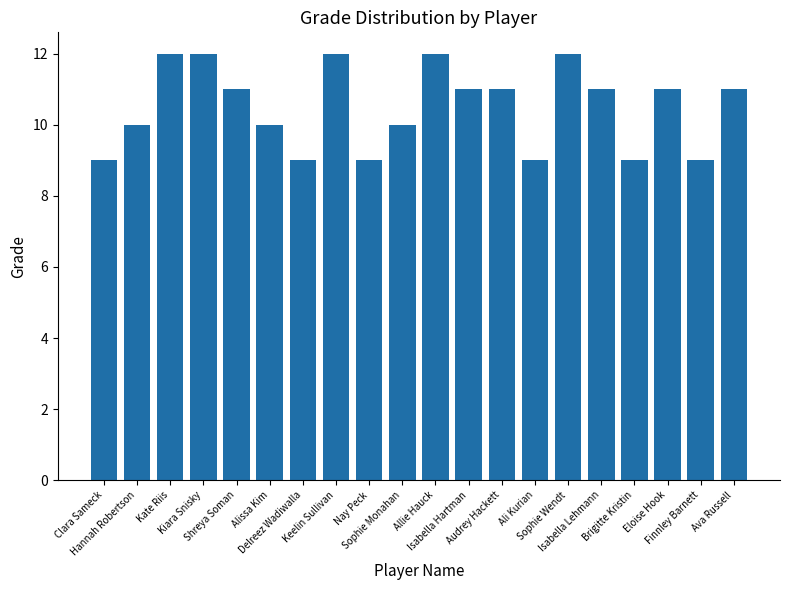

Does the chart contain stacked bars?

No